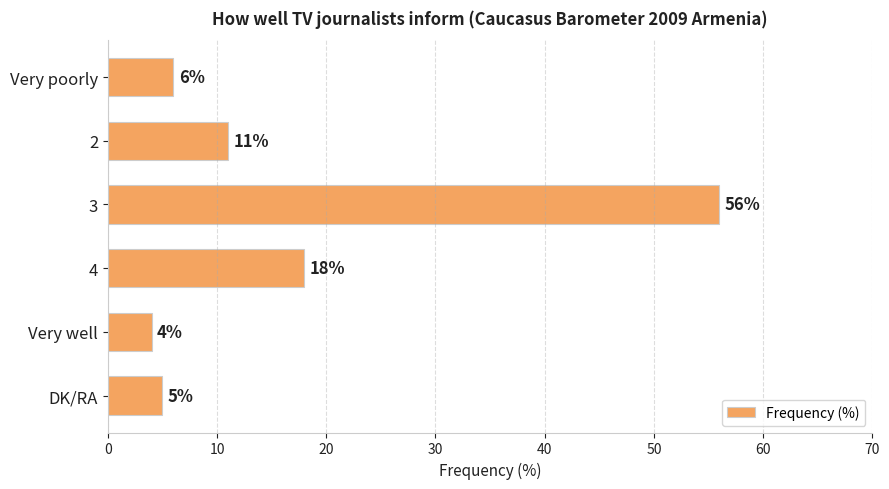

What is the sum of all values?

100